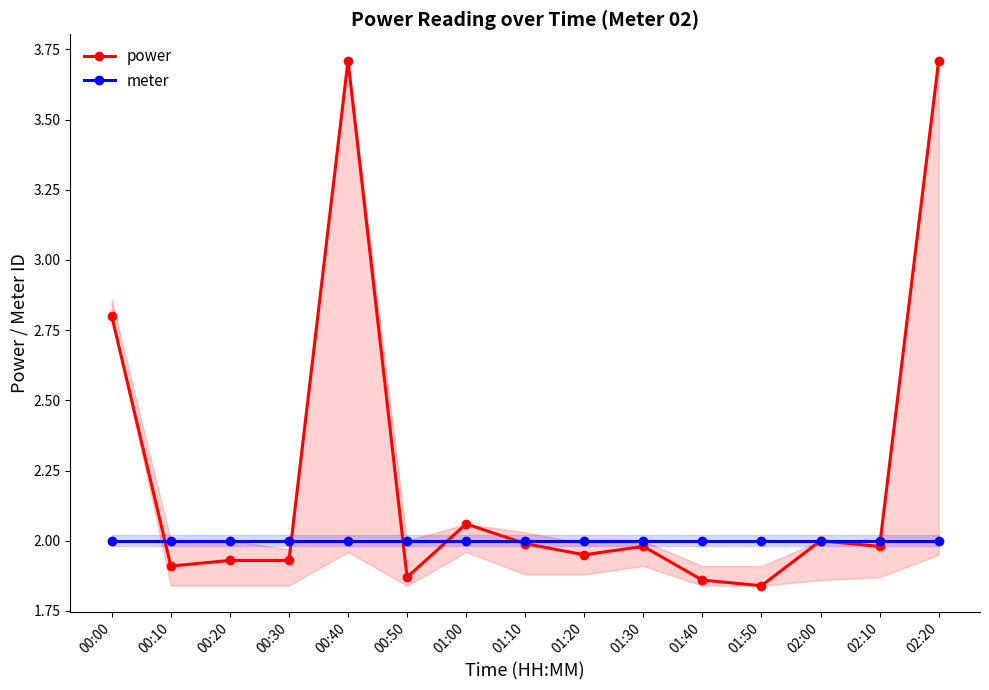

What position from the left is 01:40?

11